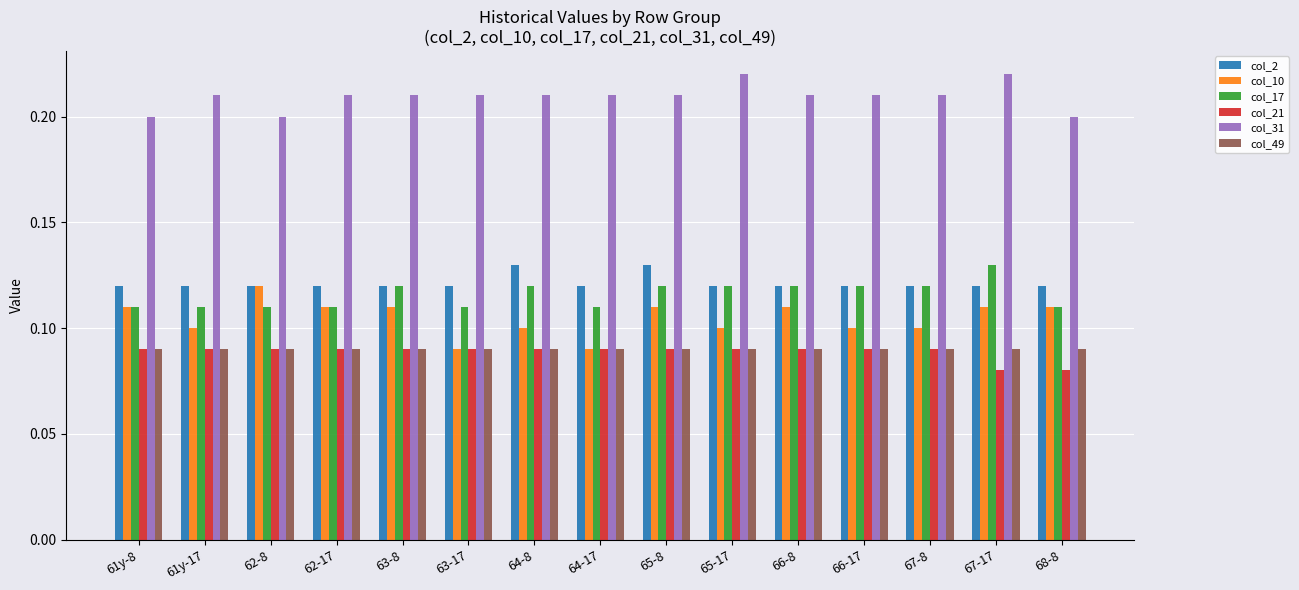

At how many categories does at least one series exceed 0?

15